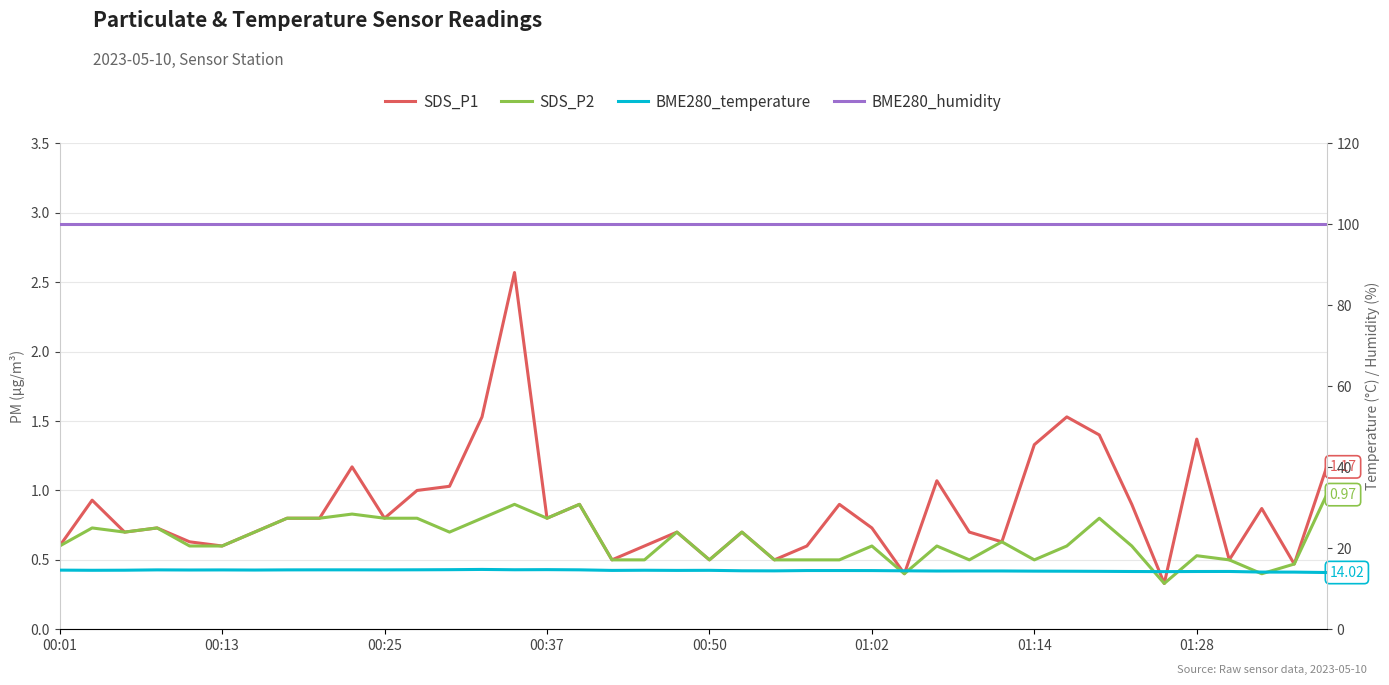

How many data points does each series have?

40